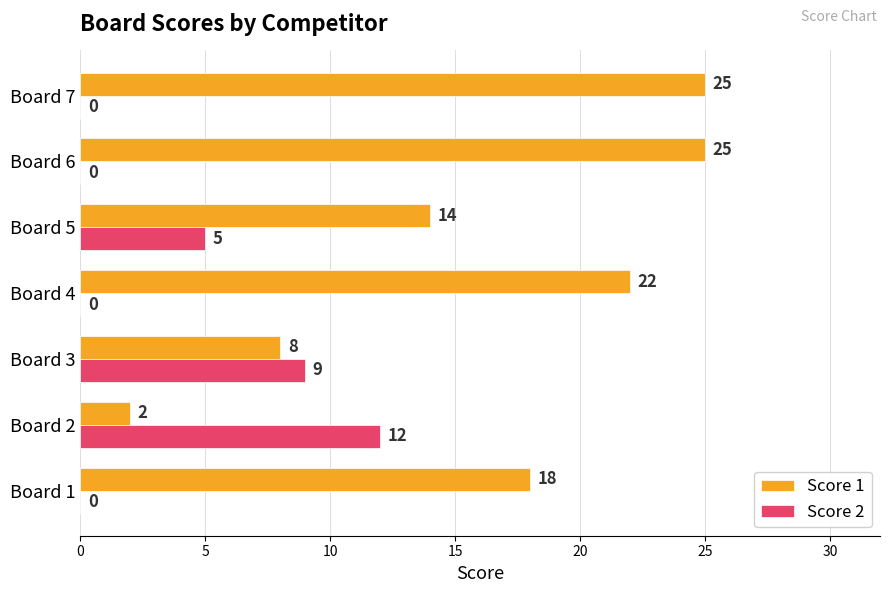

Between Board 3 and Board 6, which series saw the biggest shift?

Score 1